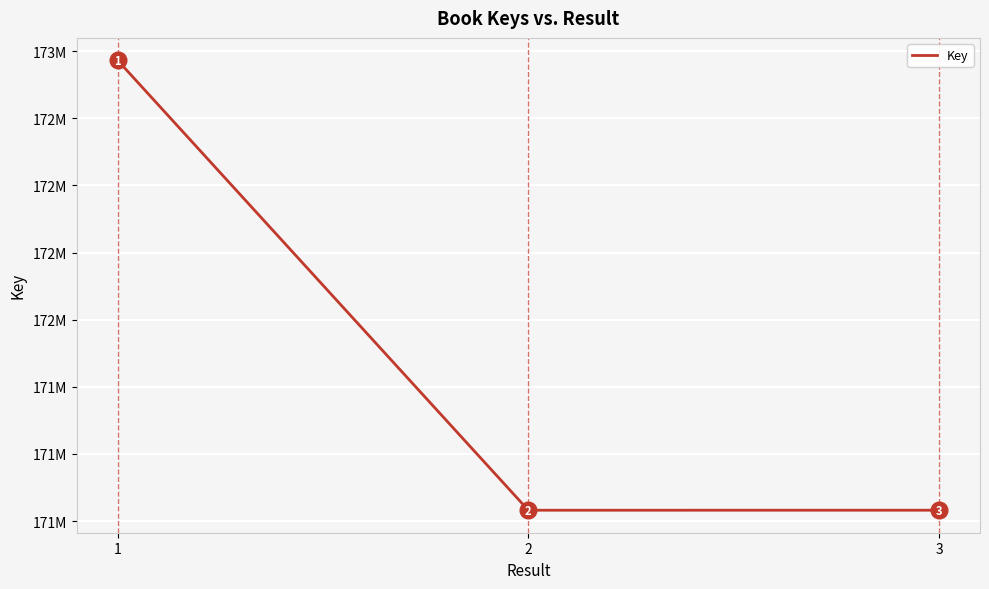

At which category does the chart reach its peak across all series?

1